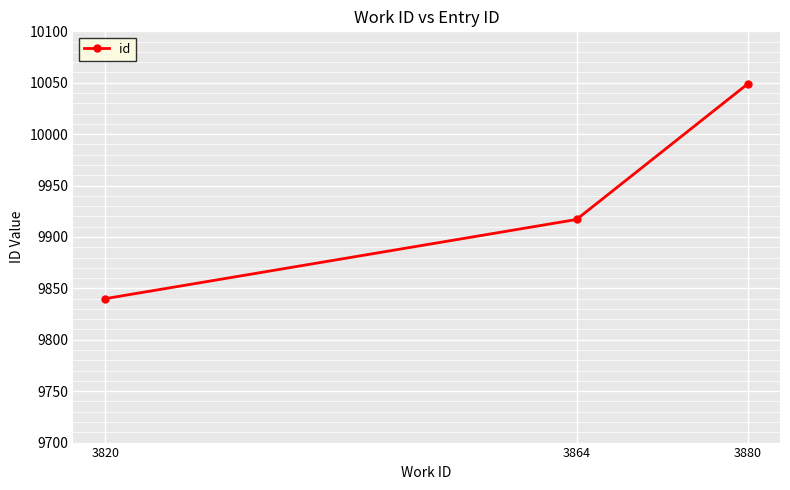

What value does the data have at 3820?

9840